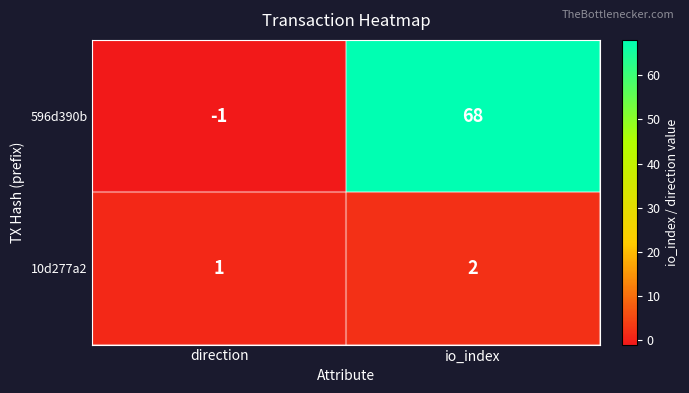

Which series changed the most between direction and io_index?

596d390b